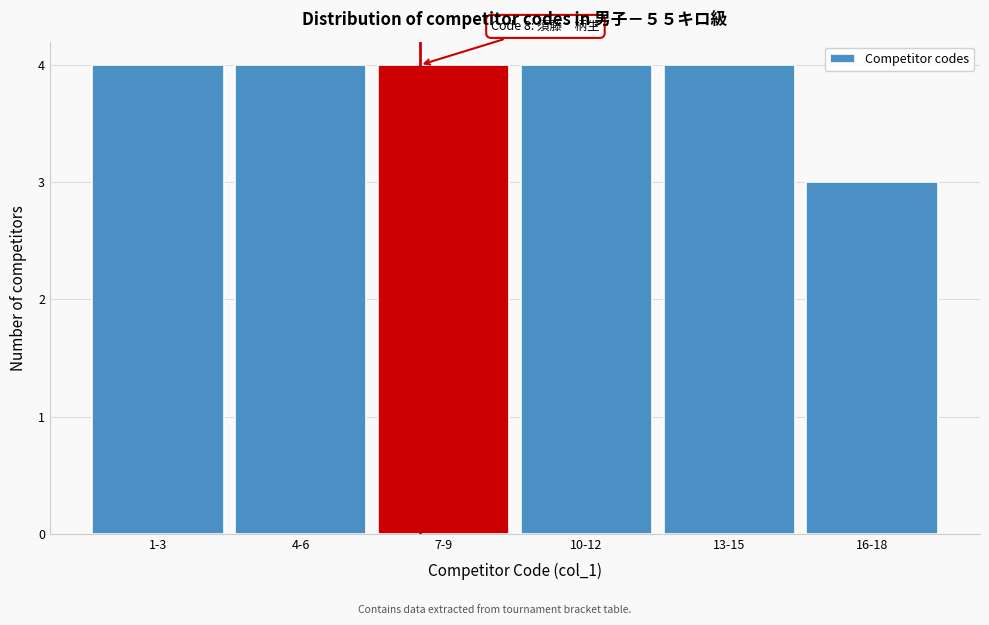

Reading right to left, what are all the values shown in this chart?

16-18=3	13-15=4	10-12=4	7-9=4	4-6=4	1-3=4